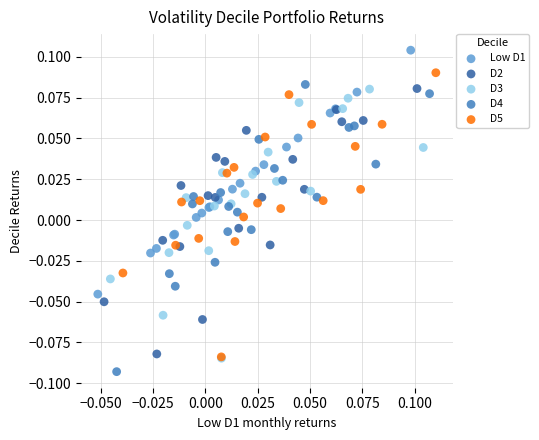

Which series reaches the maximum Y coordinate?

Low D1